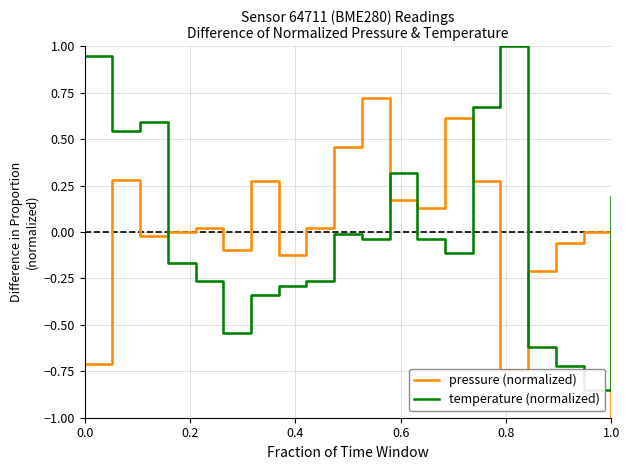

True or false: temperature (normalized) and pressure (normalized) intersect in this chart.

True